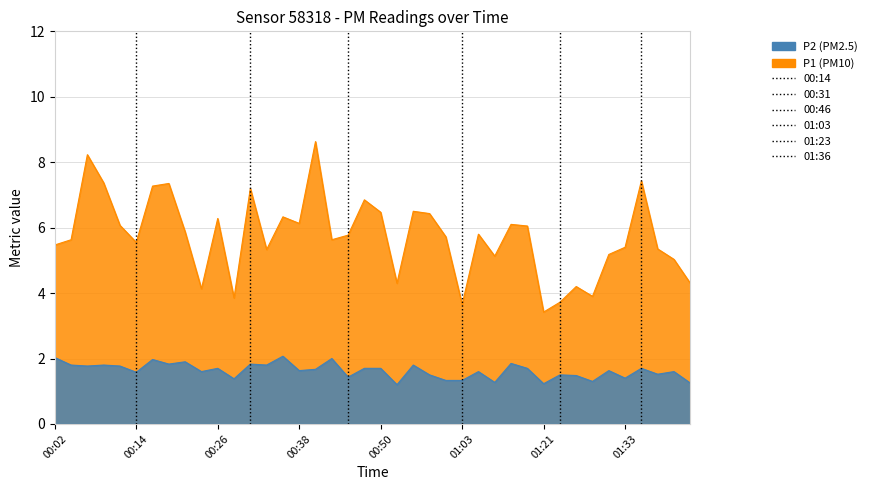

Which series changed the most between 01:00 and 01:33?

P1